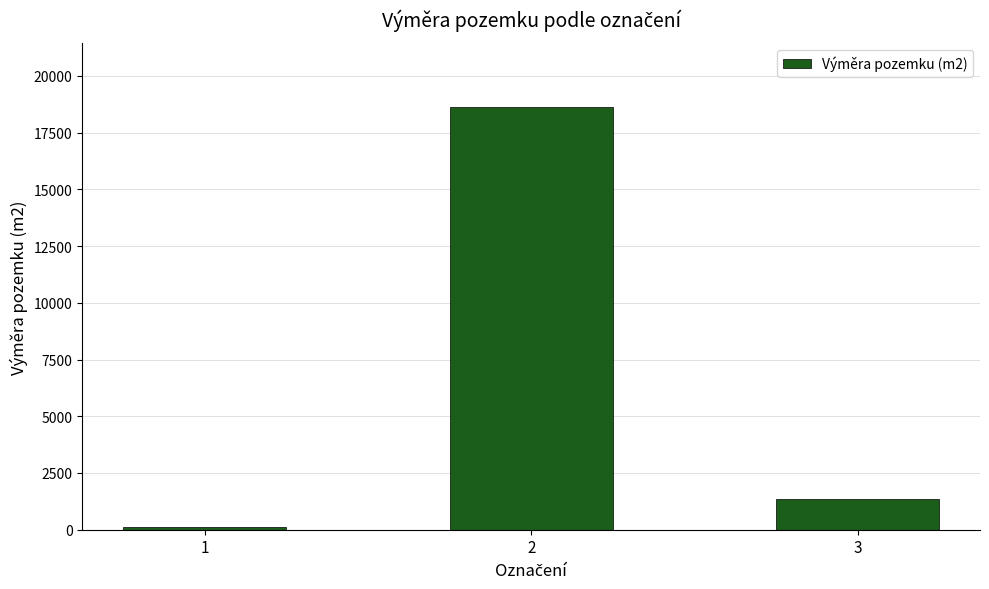

What is the sum of all values?

20097